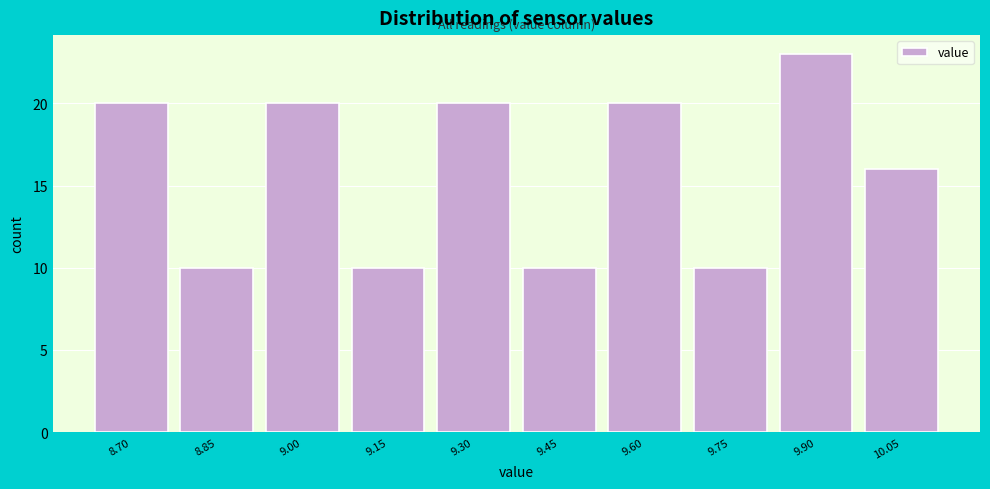

Reading right to left, transcribe all the data shown in this chart.

16	23	10	20	10	20	10	20	10	20